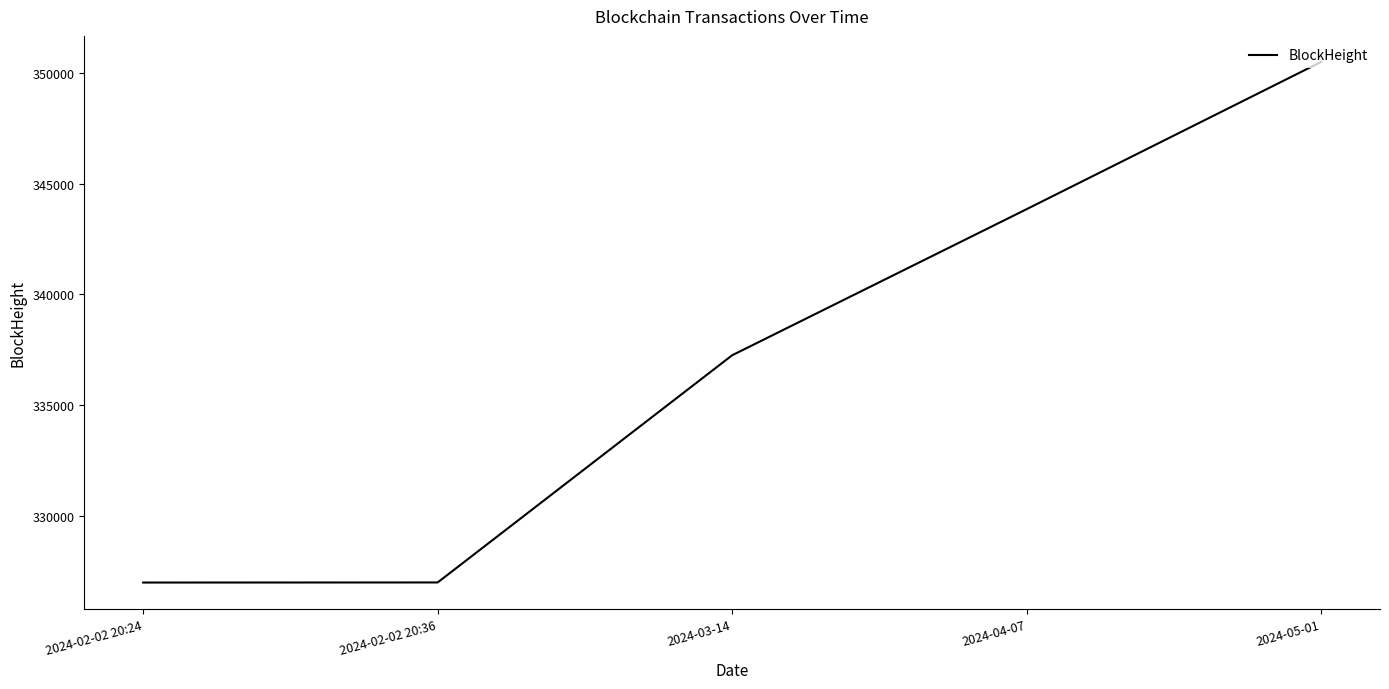

Is it true that the value at 2024-05-01 is 90098?

False